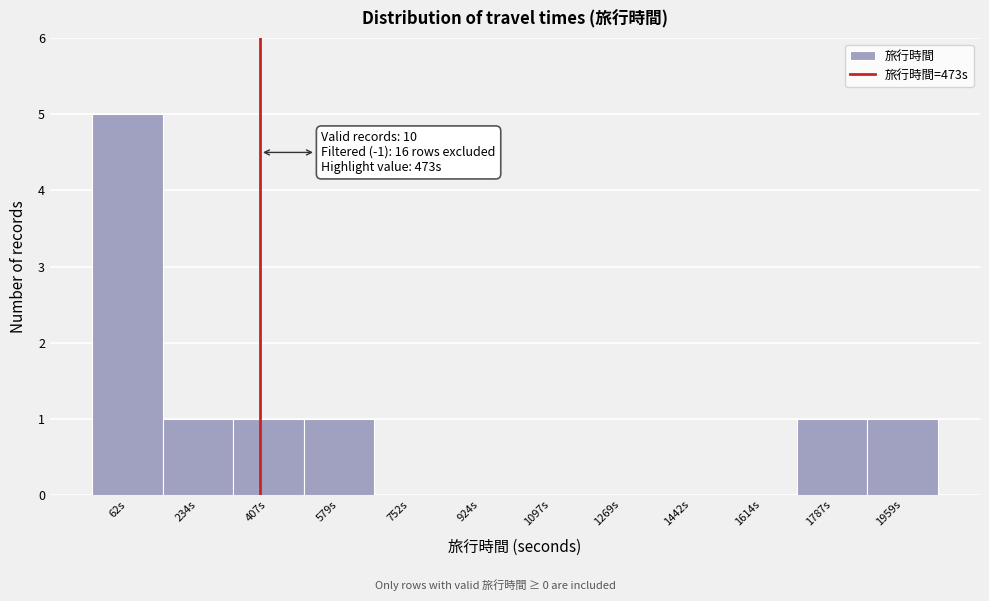

Reading left to right, extract all data points from this chart.

62s=5	234s=1	407s=1	579s=1	752s=0	924s=0	1097s=0	1269s=0	1442s=0	1614s=0	1787s=1	1959s=1